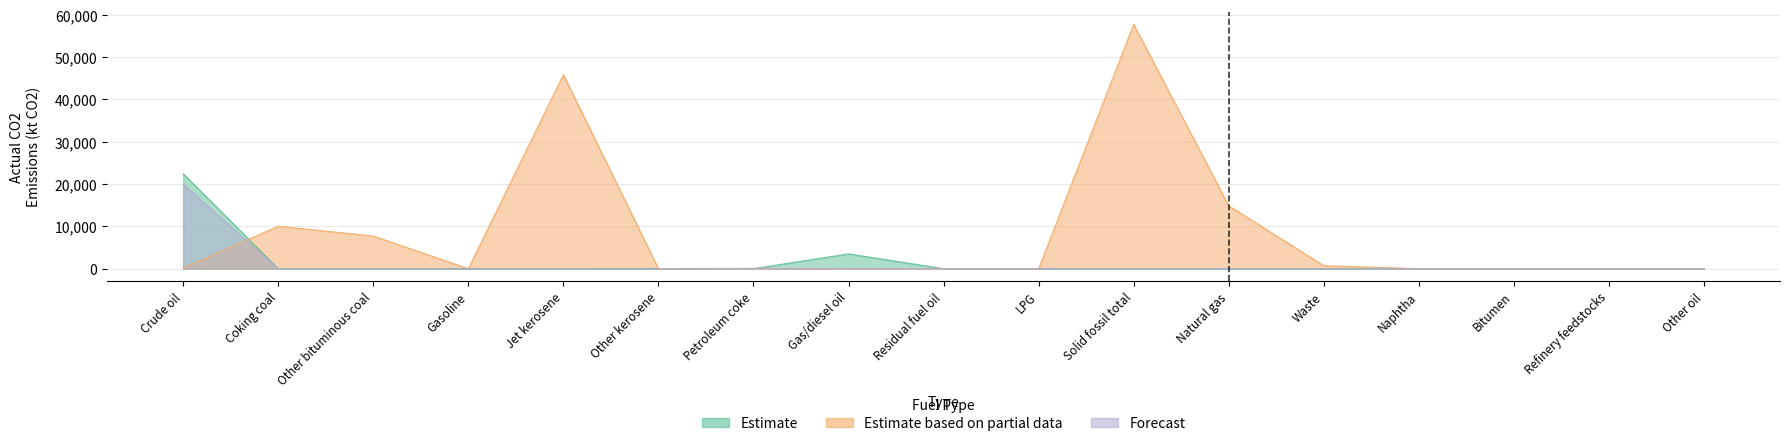

Where do Forecast and Estimate based on partial data first cross each other?

Crude oil and Coking coal